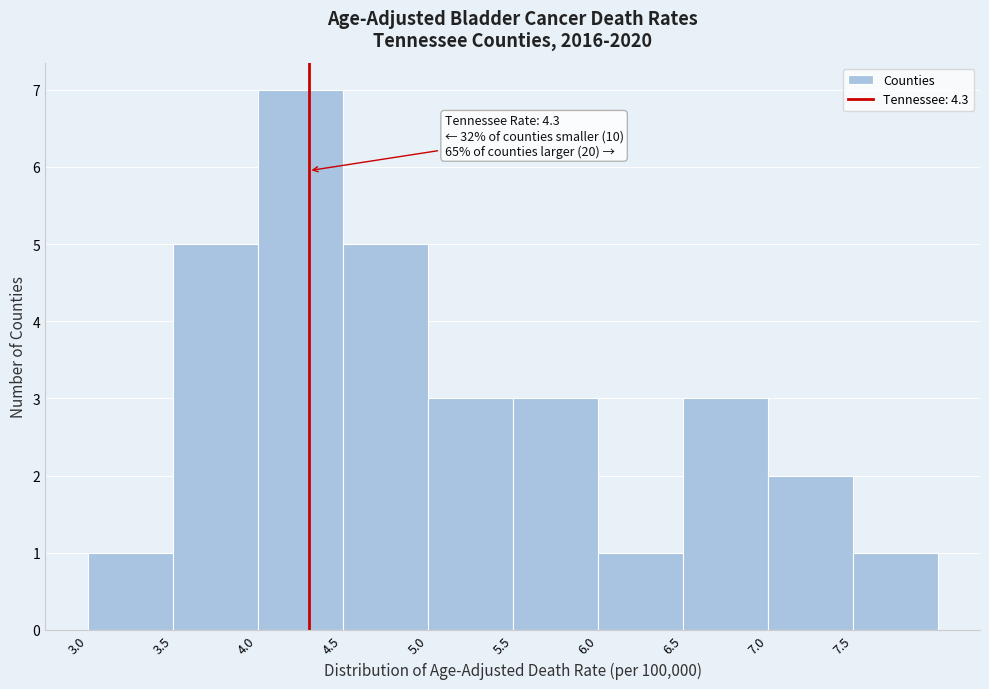

Over which range of the x-axis is the bar tallest?

4.0 to 4.5